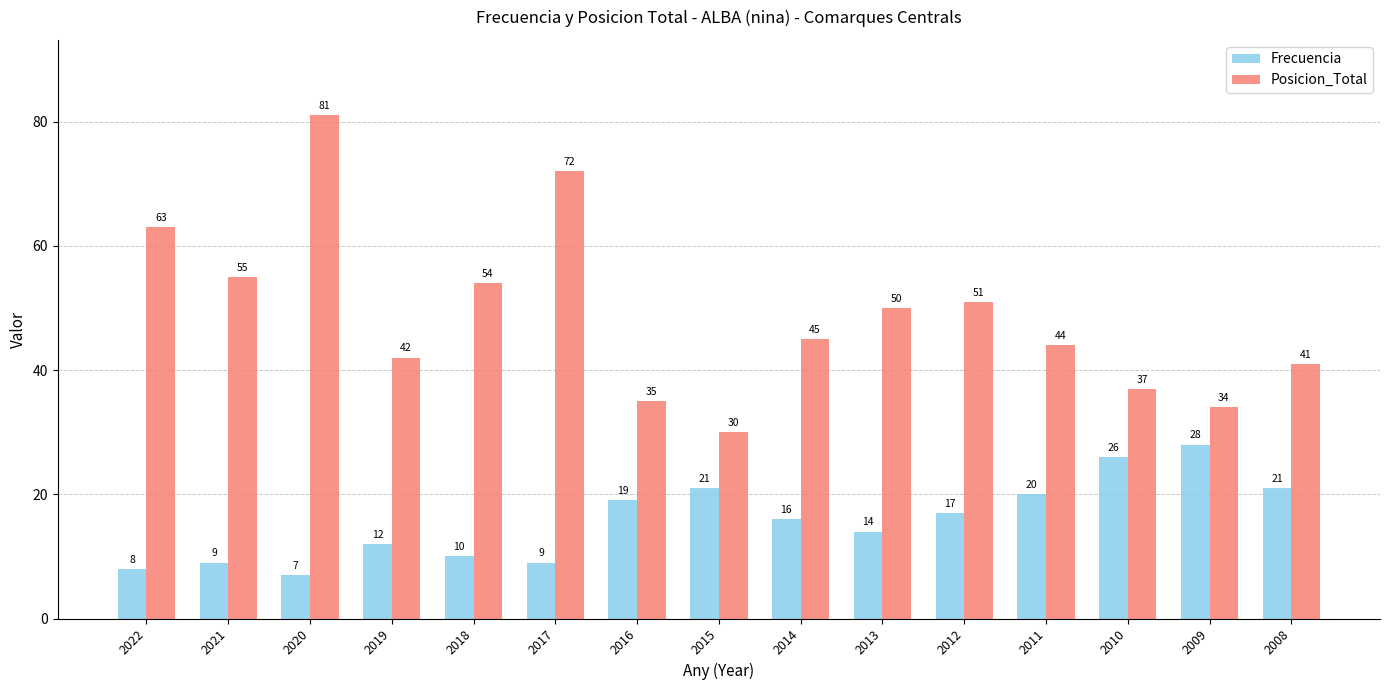

Reading left to right, extract all data points from this chart.

Frecuencia: 2022=8	2021=9	2020=7	2019=12	2018=10	2017=9	2016=19	2015=21	2014=16	2013=14	2012=17	2011=20	2010=26	2009=28	2008=21
Posicion_Total: 2022=63	2021=55	2020=81	2019=42	2018=54	2017=72	2016=35	2015=30	2014=45	2013=50	2012=51	2011=44	2010=37	2009=34	2008=41